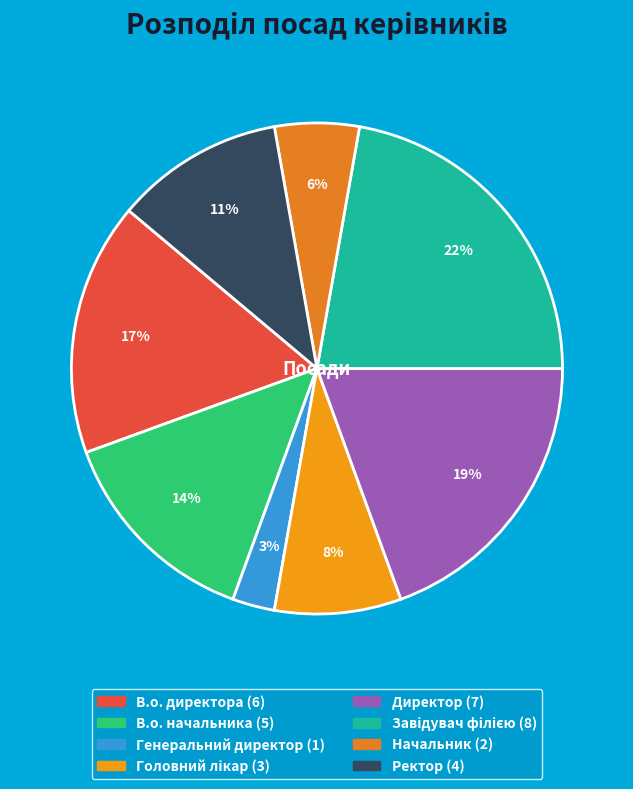

How many segments does this pie chart have?

8